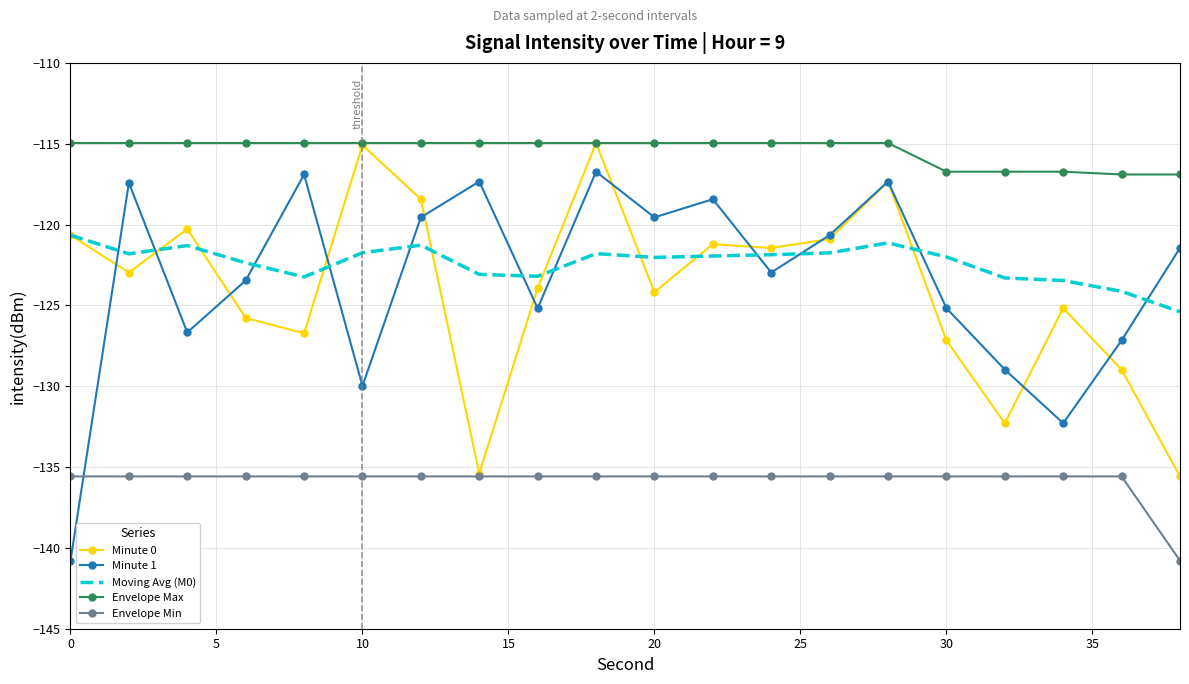

What is the highest value of the Moving Avg (M0) series?

-120.7